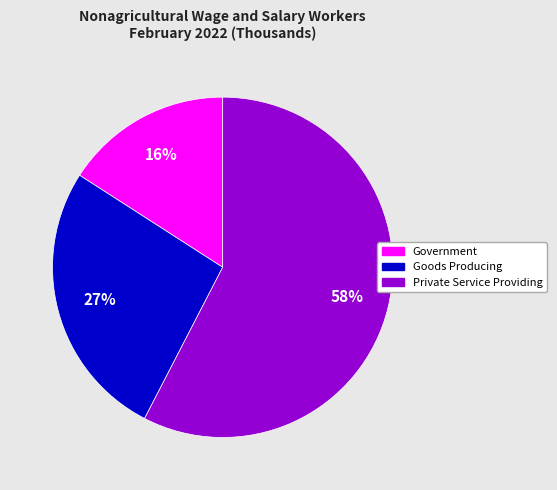

What is the ratio of the value at Goods Producing to the value at Private Service Providing?

0.5